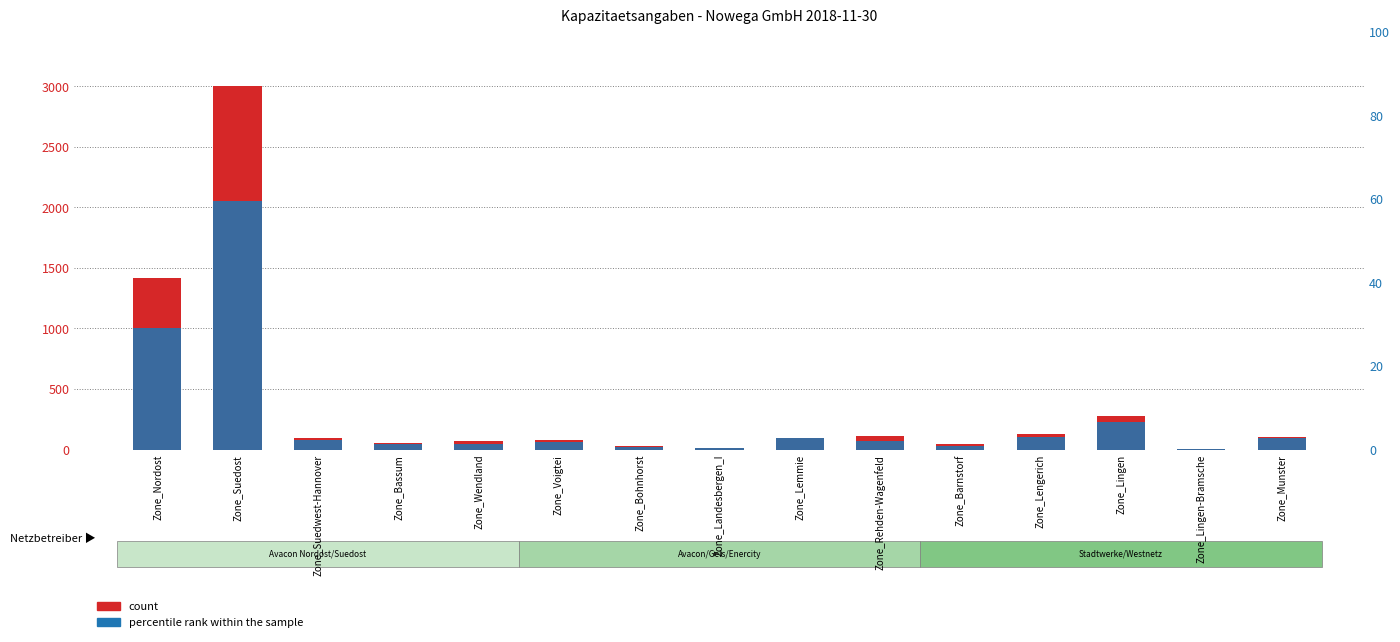

Which category has the lowest value across all series?

Zone_Lingen-Bramsche